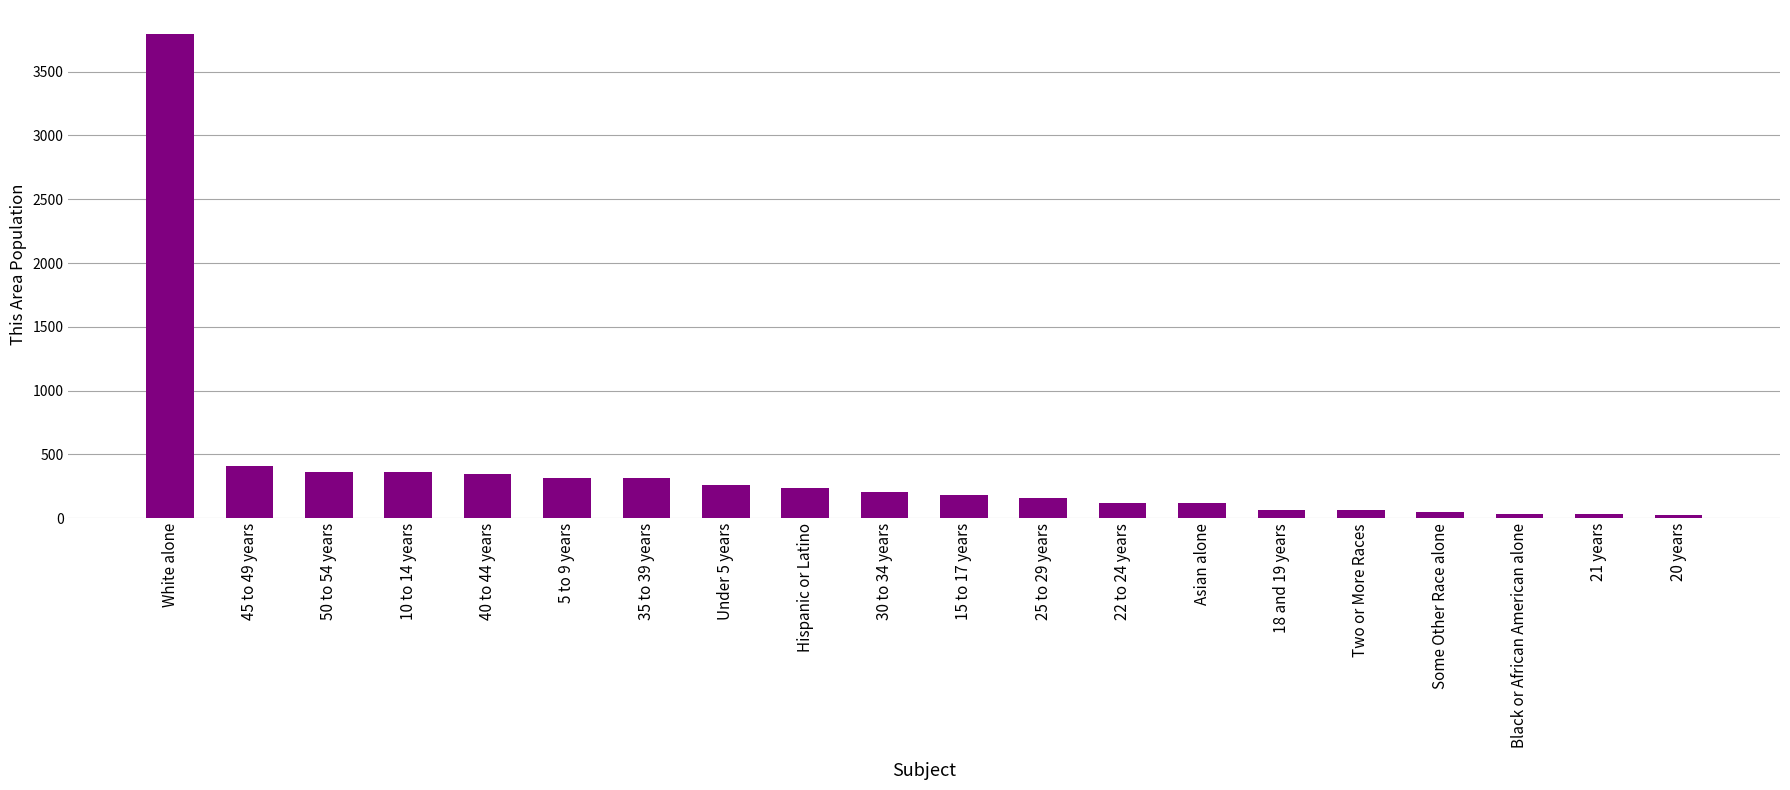

What is the label of the 7th bar from the right?

Asian alone